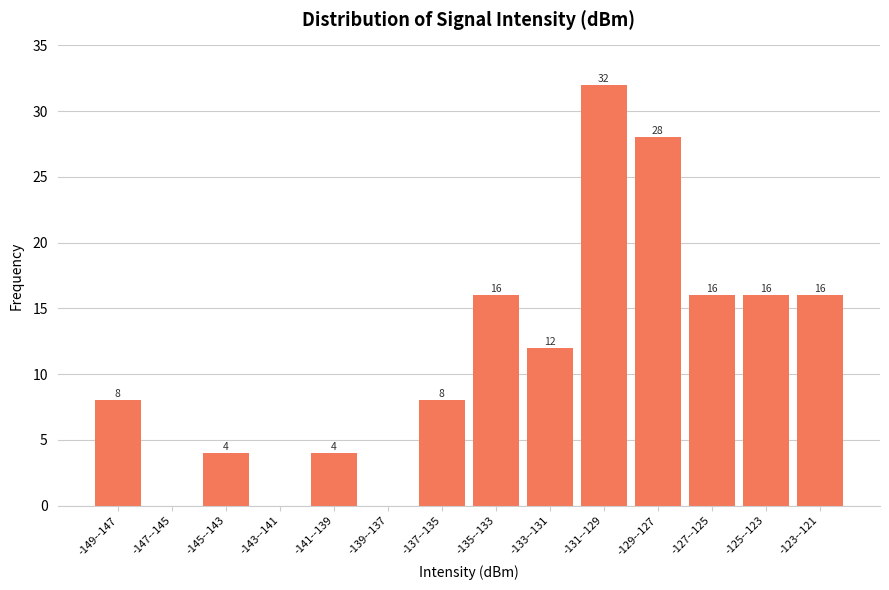

Reading left to right, extract all data points from this chart.

-149--147=8	-147--145=0	-145--143=4	-143--141=0	-141--139=4	-139--137=0	-137--135=8	-135--133=16	-133--131=12	-131--129=32	-129--127=28	-127--125=16	-125--123=16	-123--121=16